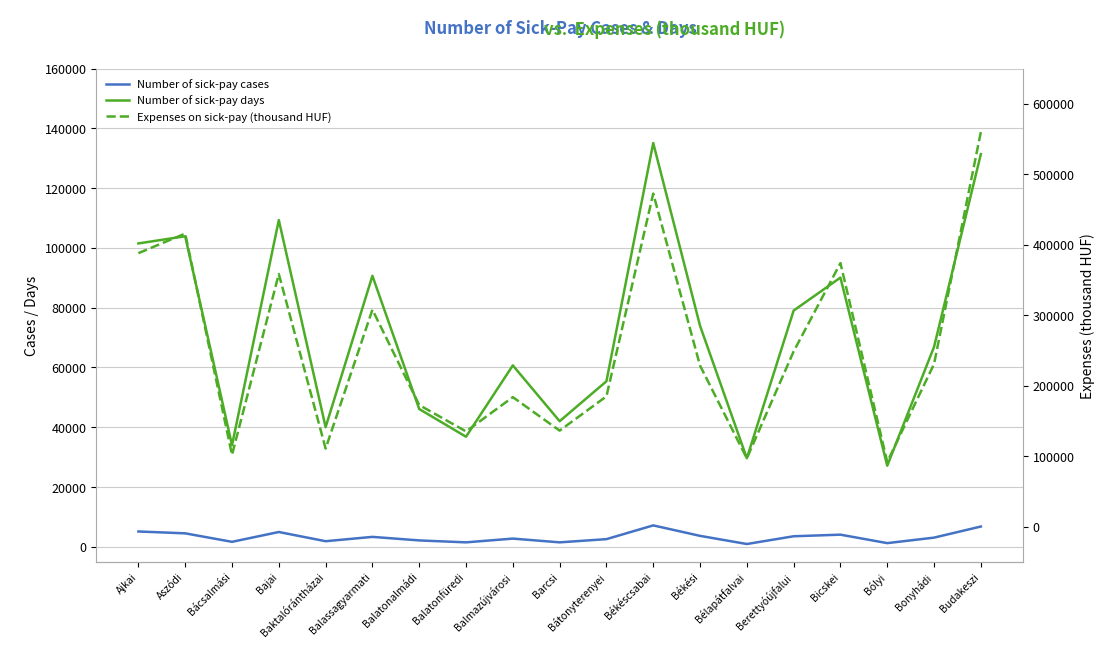

List the series in order of their overall mean, highest first.

Expenses on sick-pay (thousand HUF), Number of sick-pay days, Number of sick-pay cases